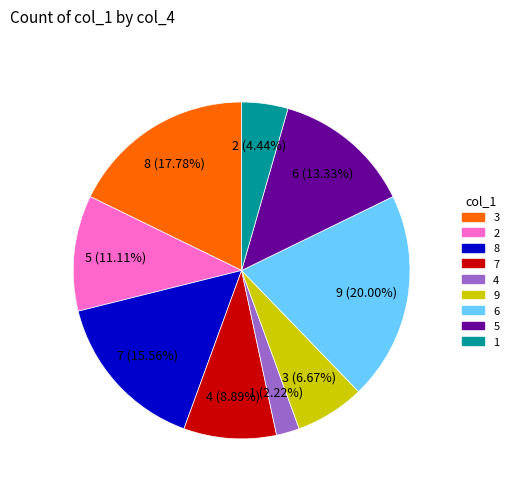

Does any single category account for the majority?

No